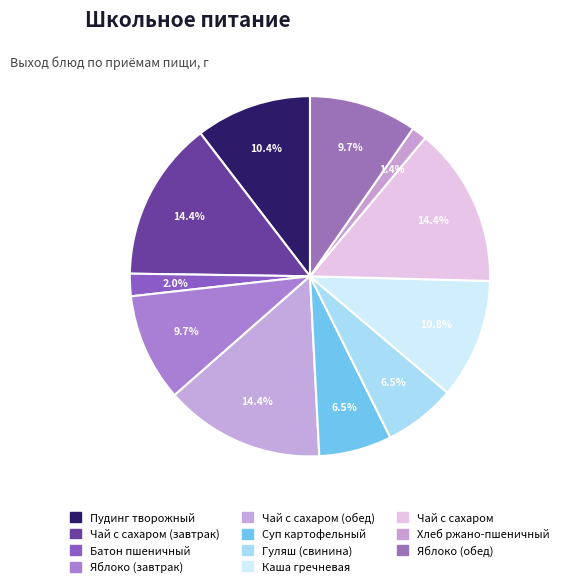

To the nearest percent, what is the average slice percentage?

9%